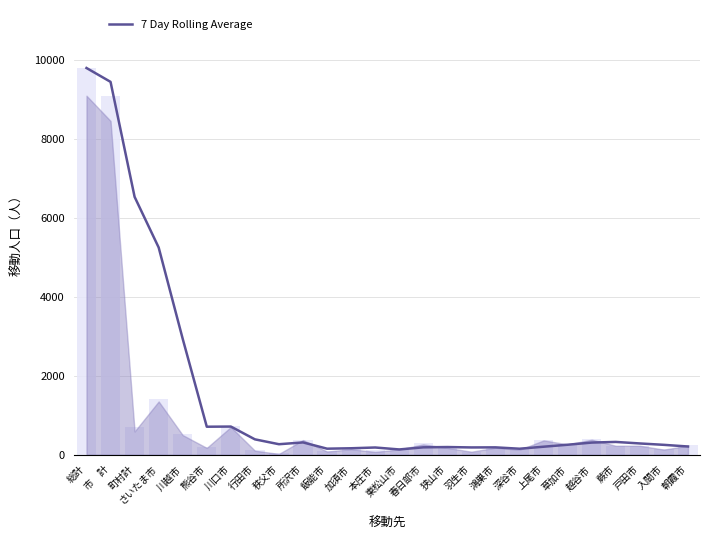

Reading left to right, extract all data points from this chart.

7 Day Rolling Average: 9791.0	9440.0	6527.3	5245.8	2930.5	706.8	710.8	387.0	263.5	309.0	150.5	161.0	180.5	131.0	184.8	192.0	182.0	184.0	149.5	200.5	250.5	305.2	321.5	282.8	247.8	205.8
総計: 9791.0	9089.0	702.0	1401.0	530.0	194.0	718.0	106.0	36.0	376.0	84.0	148.0	114.0	178.0	299.0	177.0	74.0	186.0	161.0	381.0	274.0	405.0	226.0	226.0	134.0	237.0